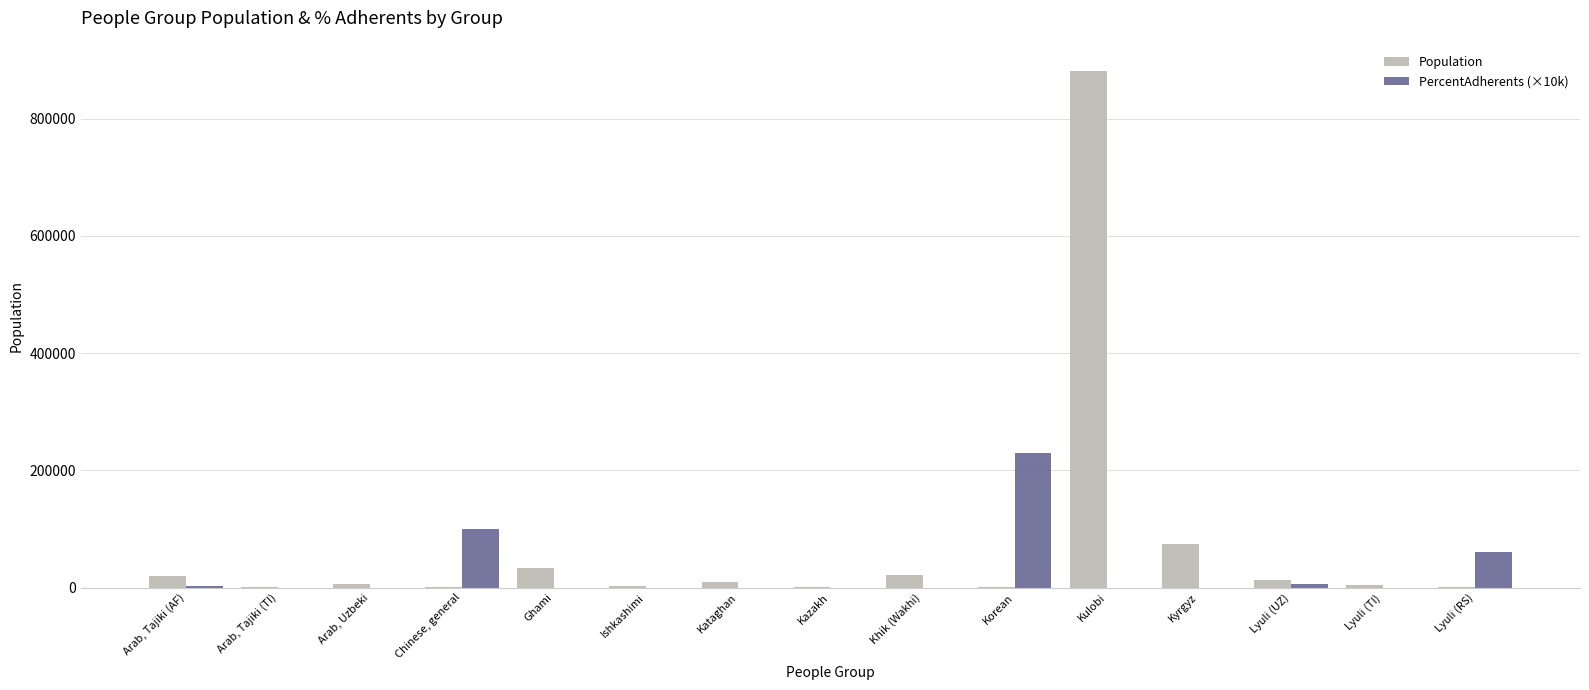

Which label corresponds to the largest value in the chart?

Kulobi